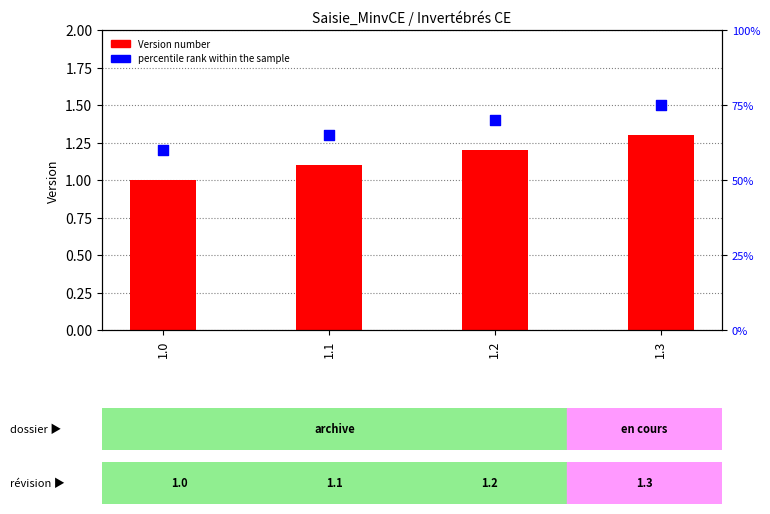

What are all the series names shown in the legend?

Version number, percentile rank within the sample